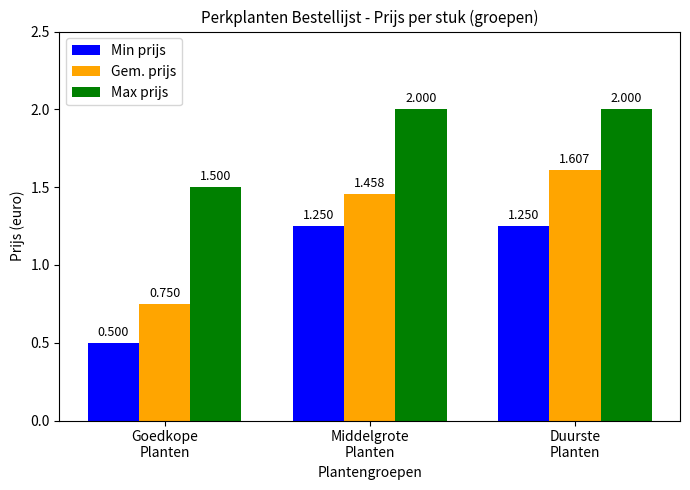

How many Gem. prijs values are between 0 and 1?

1